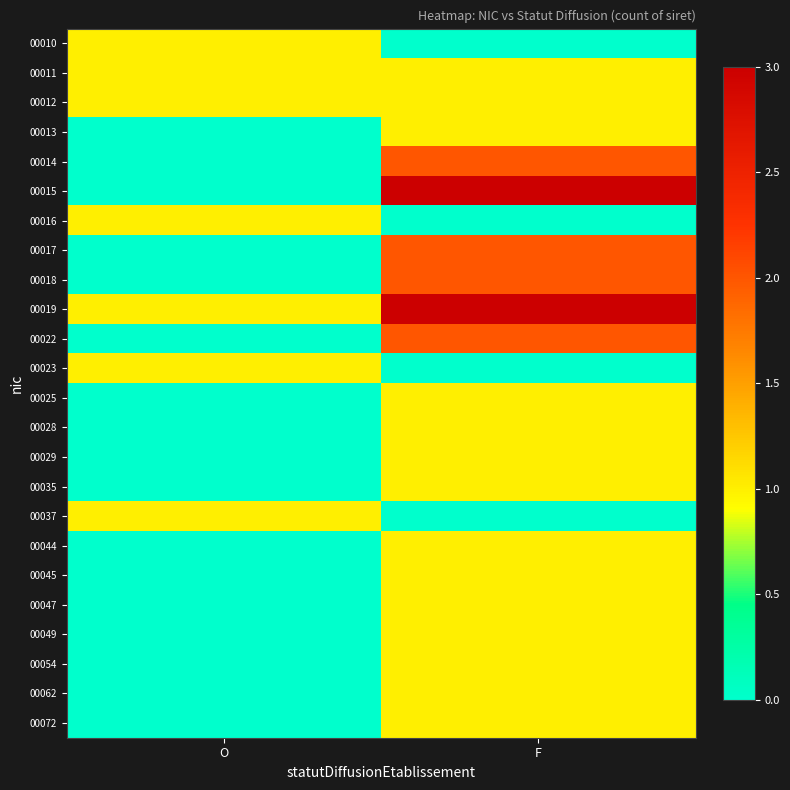

Which series has the largest range (max minus min)?

00015